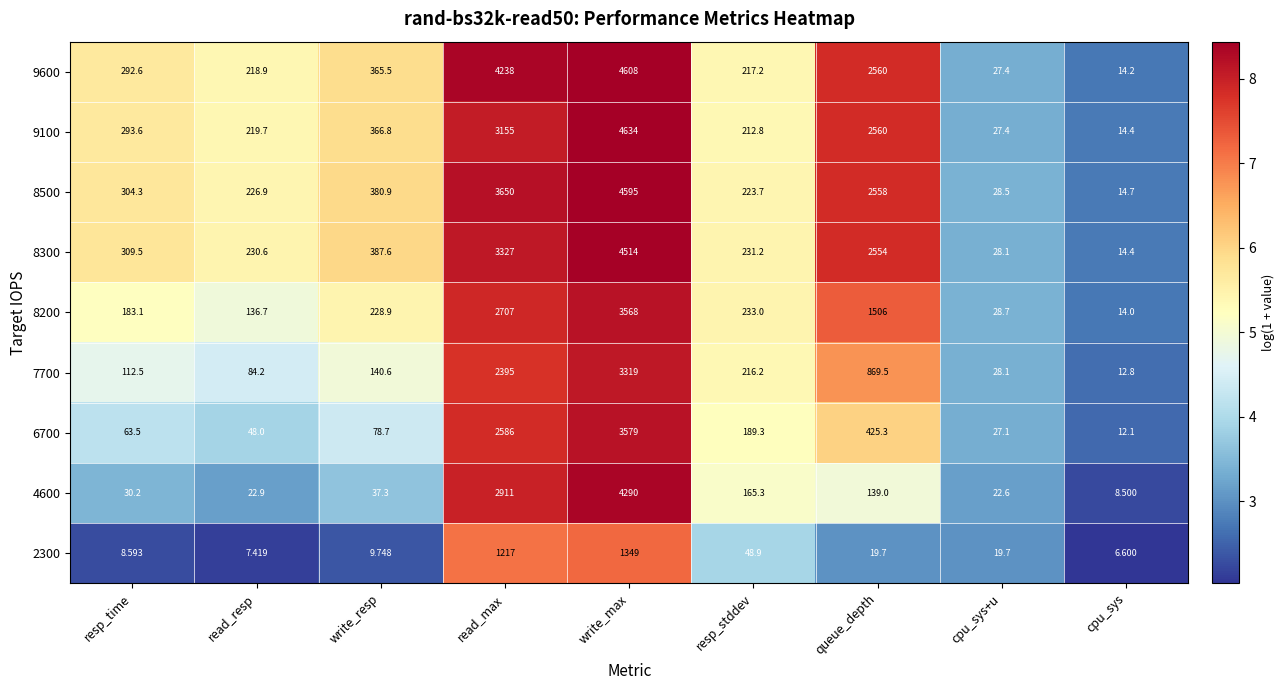

Is the value of 8200 at resp_time greater than the value of 9100 at queue_depth?

No